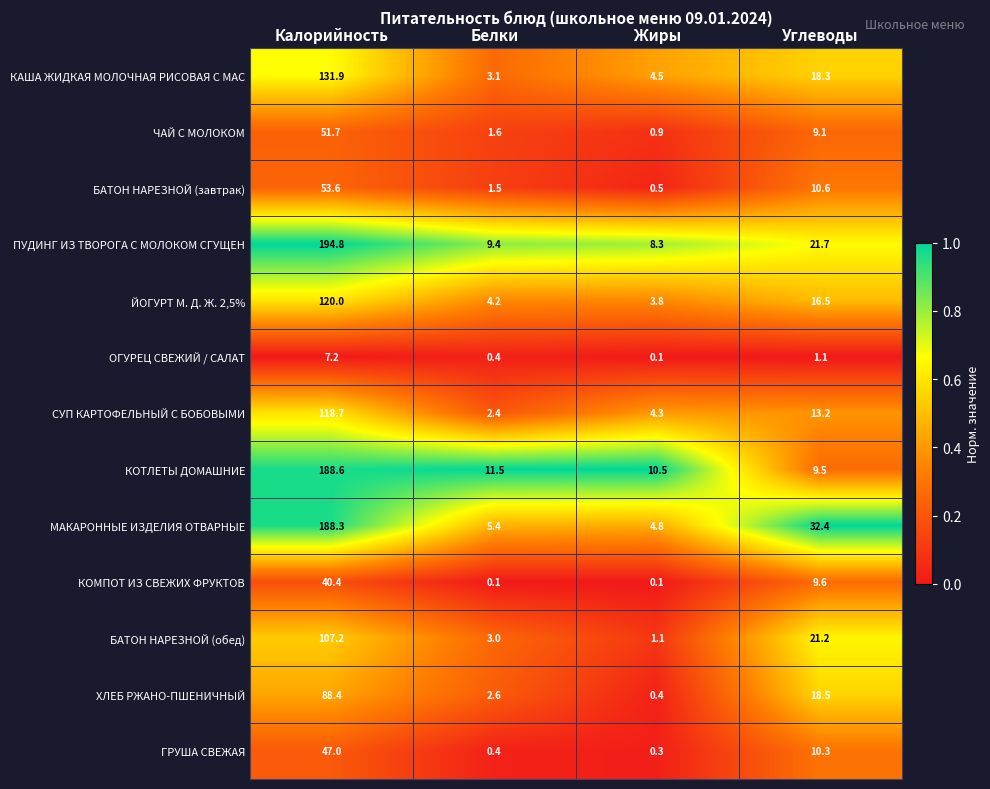

At how many categories does at least one series exceed 0?

4